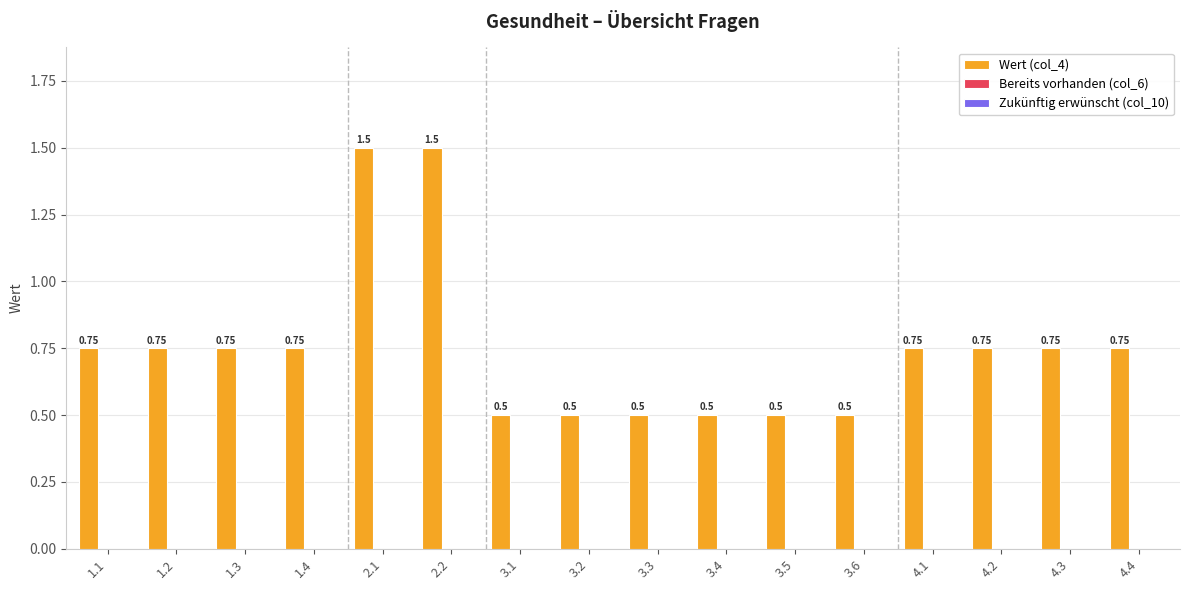

What is the difference between the maximum and second lowest values?

1.0